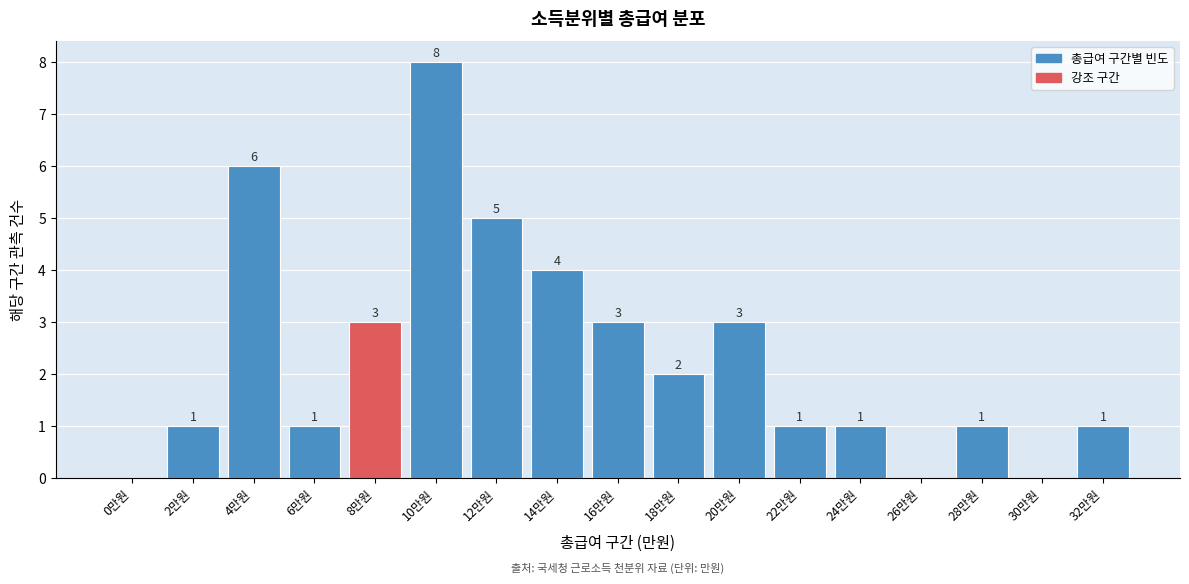

Reading left to right, extract all data points from this chart.

0만원=0	2만원=1	4만원=6	6만원=1	8만원=3	10만원=8	12만원=5	14만원=4	16만원=3	18만원=2	20만원=3	22만원=1	24만원=1	26만원=0	28만원=1	30만원=0	32만원=1